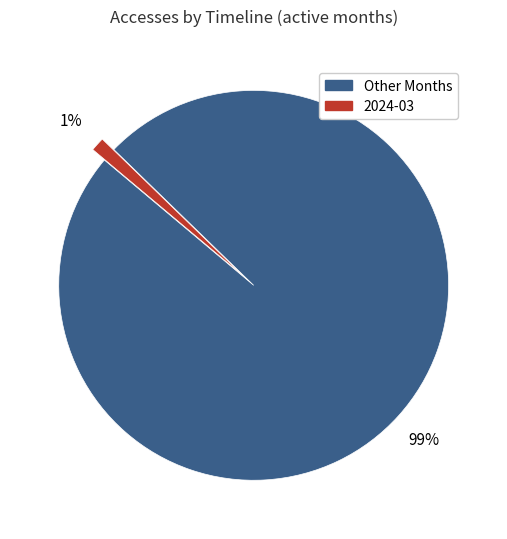

To the nearest percent, what percentage of the pie is 2024-03?

1%